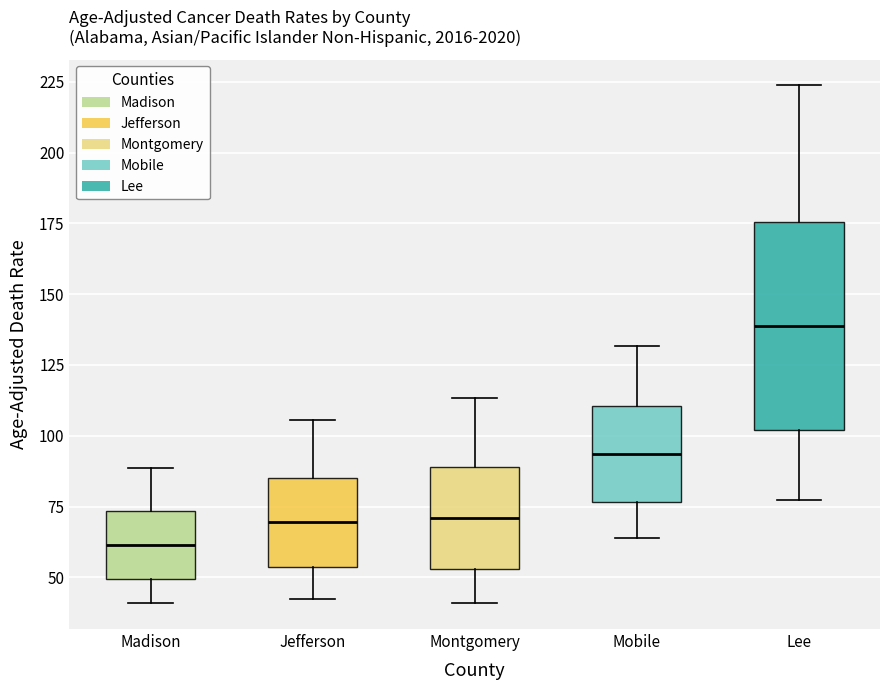

Which box's median line is the lowest?

Madison